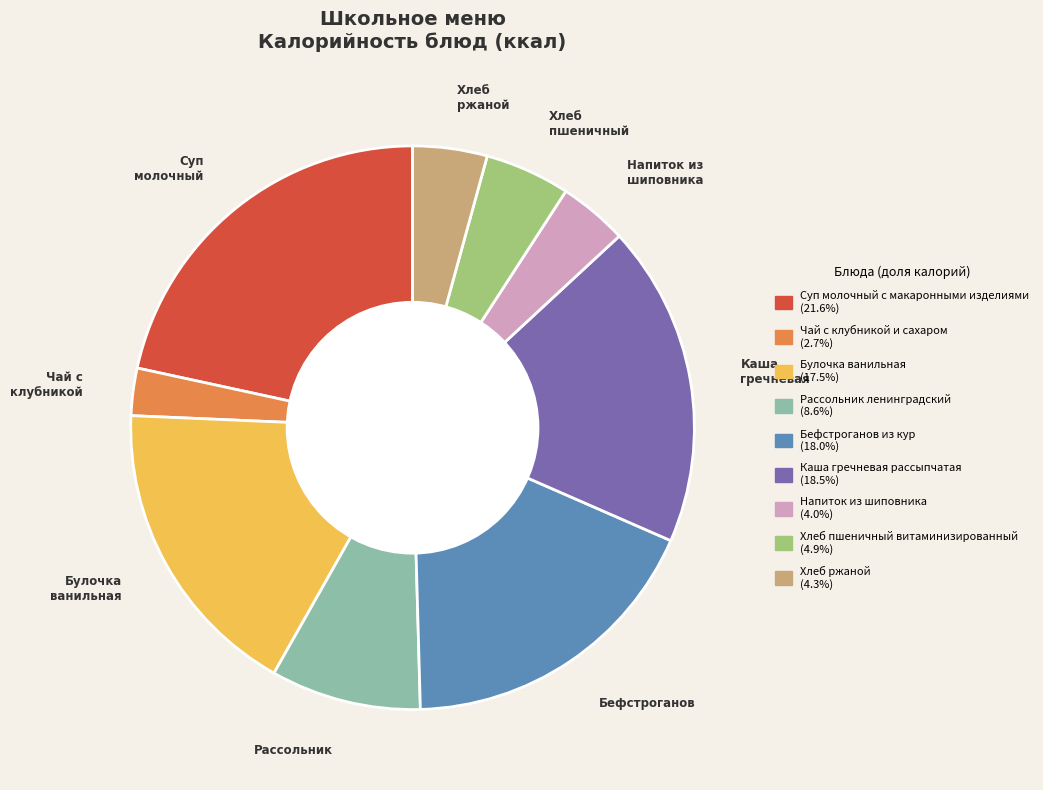

Does Булочка ванильная represent more than half of the total?

No